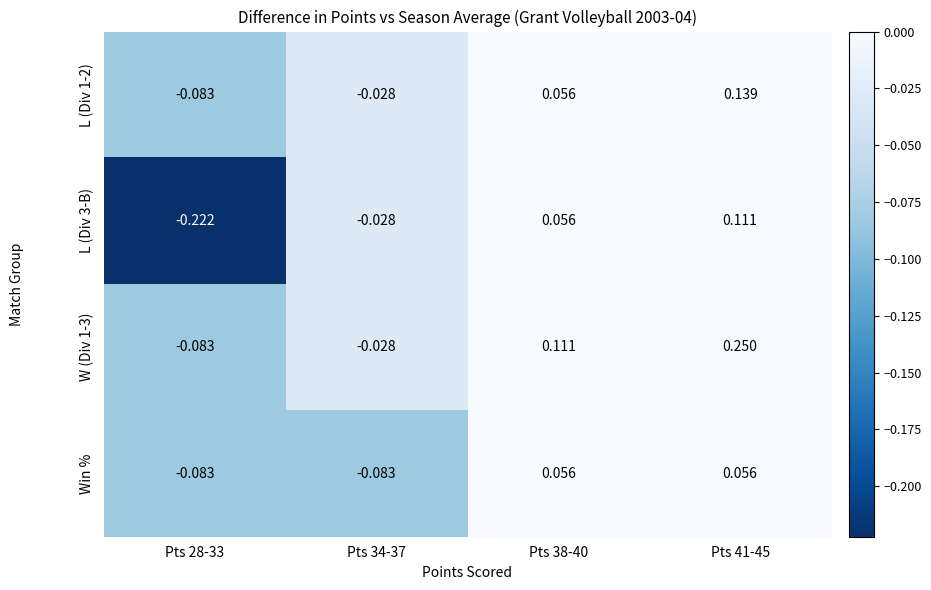

Is the value of L (Div 3-B) at Pts 38-40 greater than the value of W (Div 1-3) at Pts 28-33?

Yes